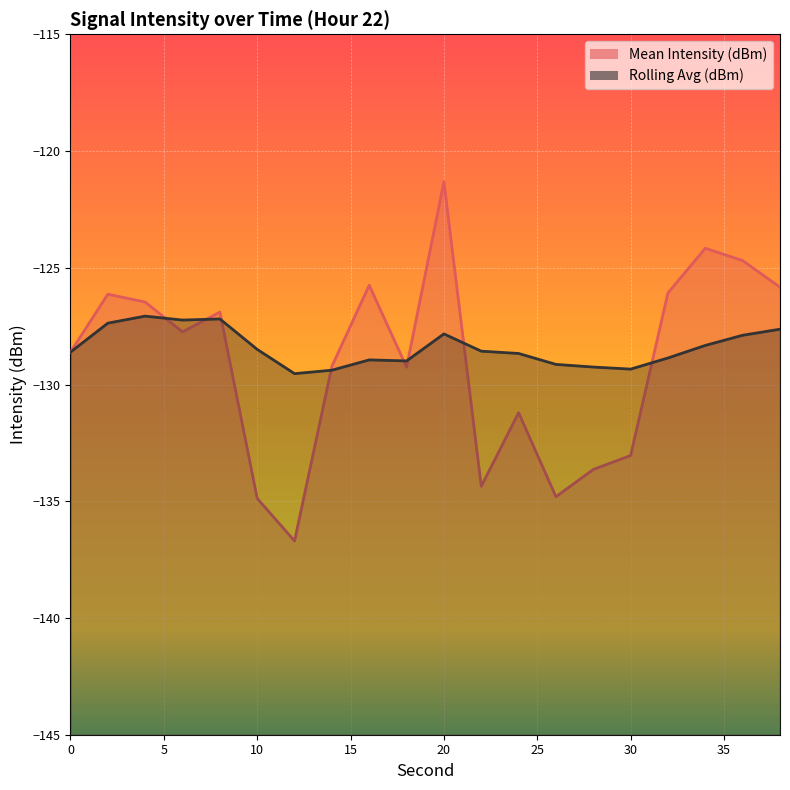

What are all the series names shown in the legend?

Mean Intensity (dBm), Rolling Avg (dBm)